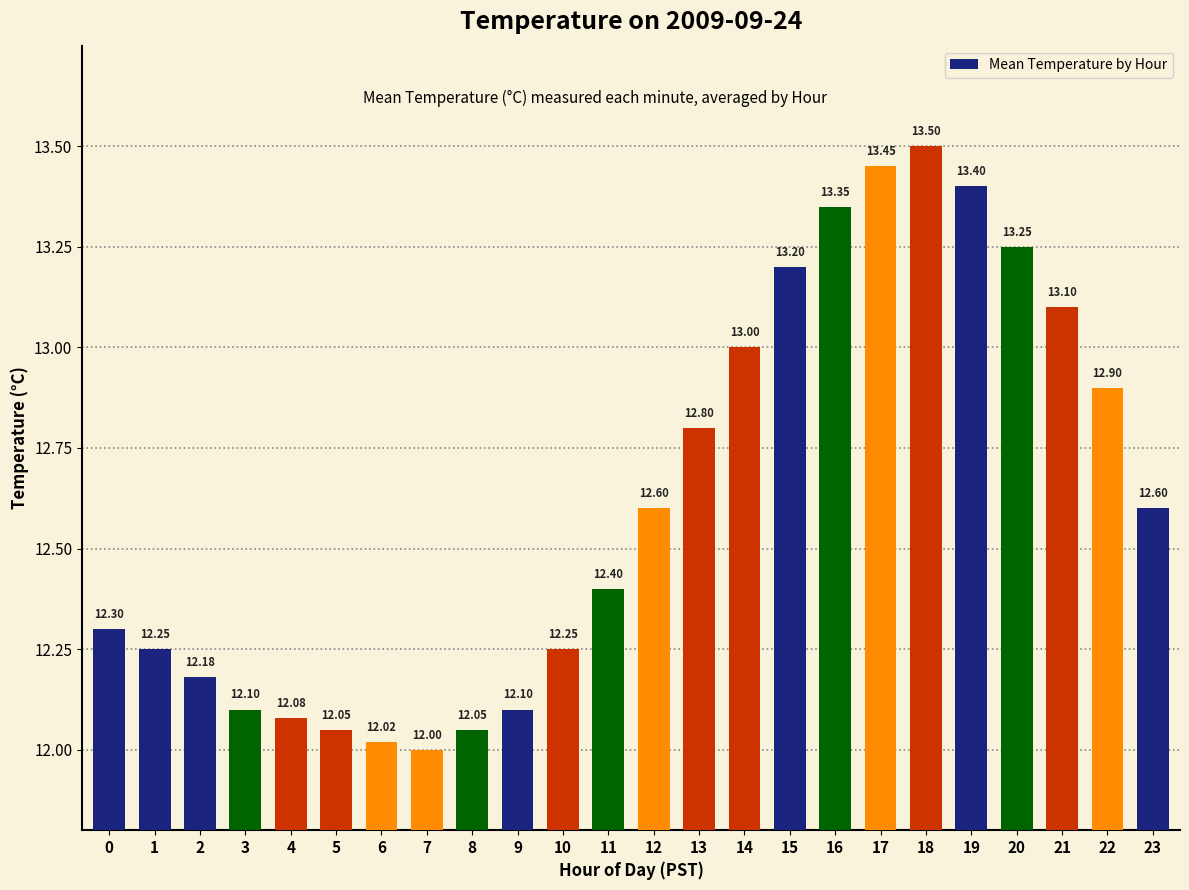

Approximately how many times larger is the value at 19 compared to 20?

1.0